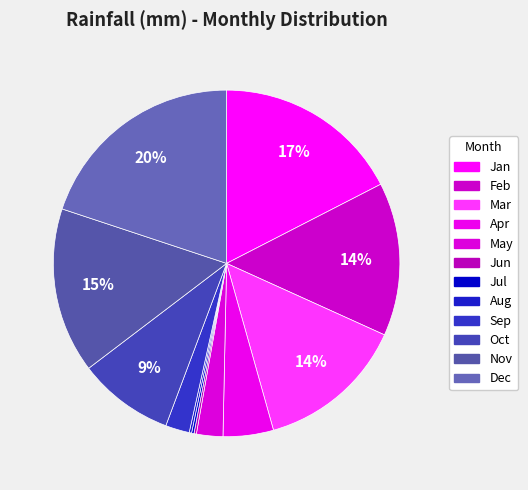

Rank the categories by value from lowest to highest.

Jun, Jul, Aug, Sep, May, Apr, Oct, Mar, Feb, Nov, Jan, Dec